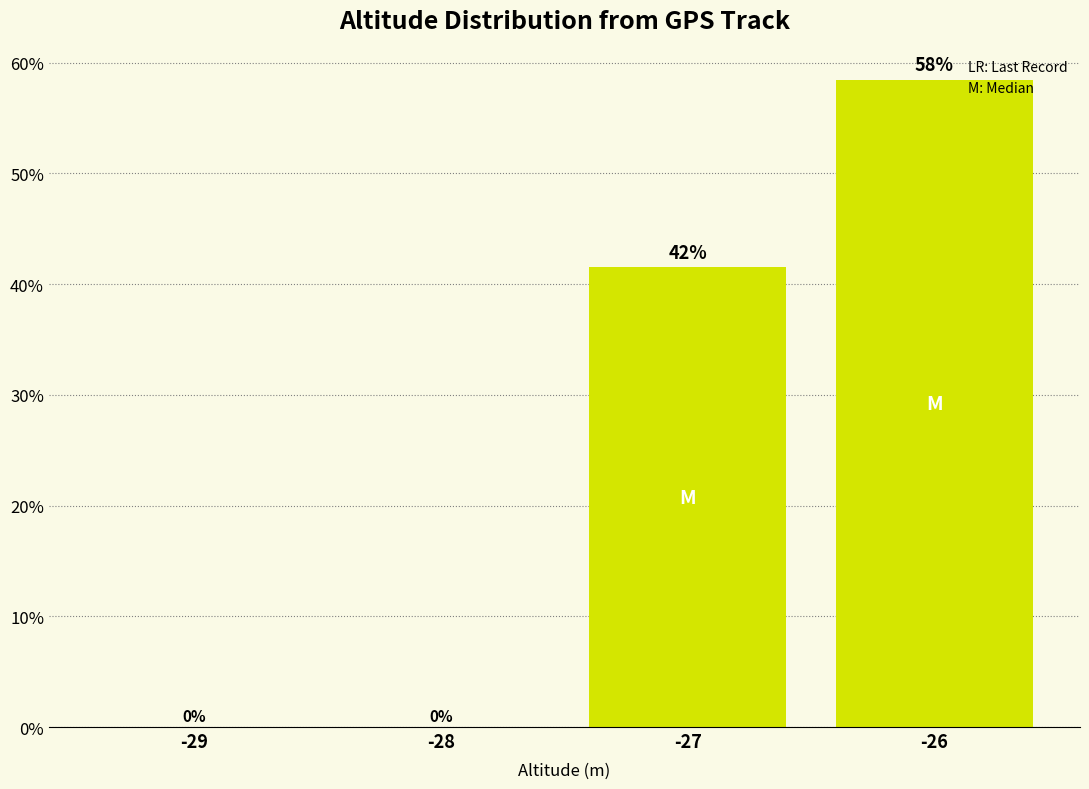

What is the sum of all values?

100.0